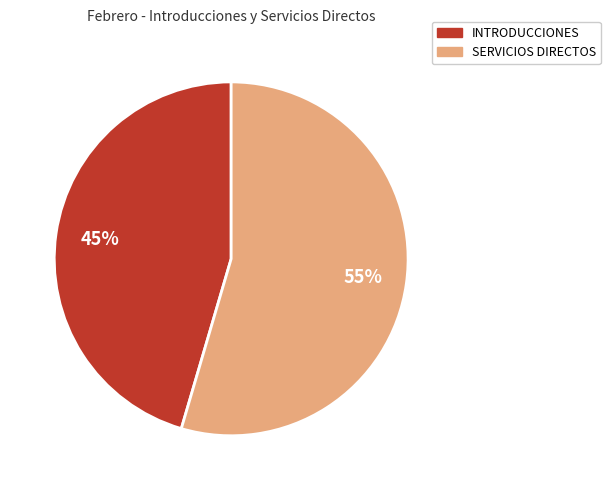

To the nearest percent, what portion does INTRODUCCIONES represent?

45%